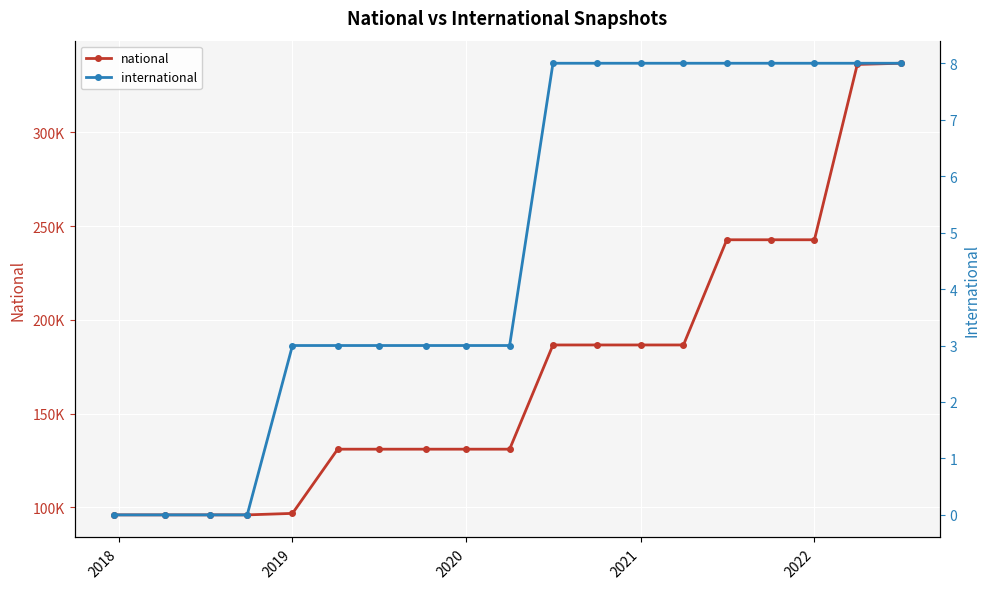

How many data points in national are less than 130984?

5